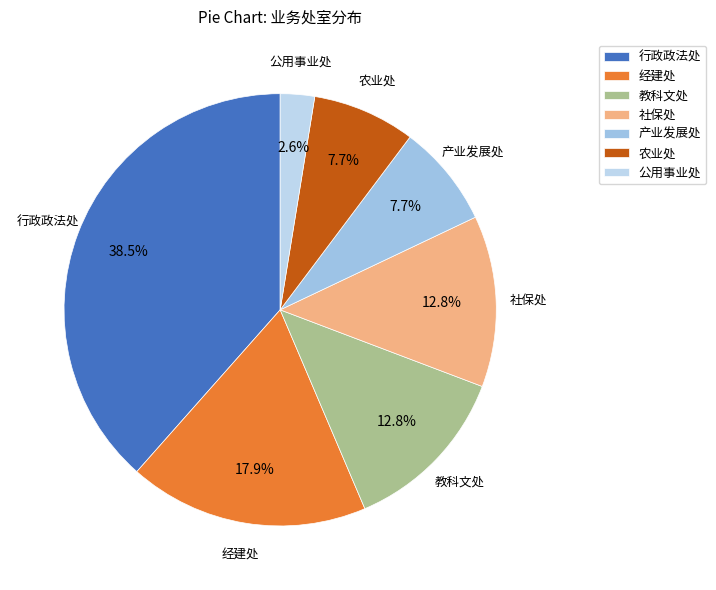

Is there a majority slice in this chart?

No